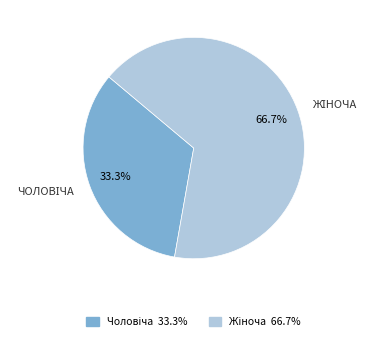

Is there any slice that represents more than half of the pie?

Yes